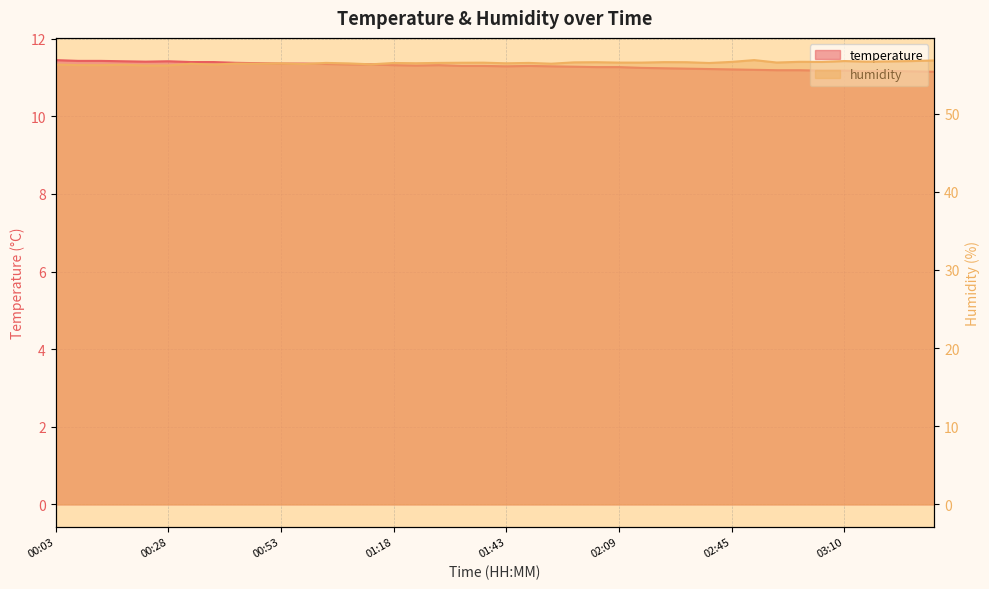

How many lines are shown in the chart?

2